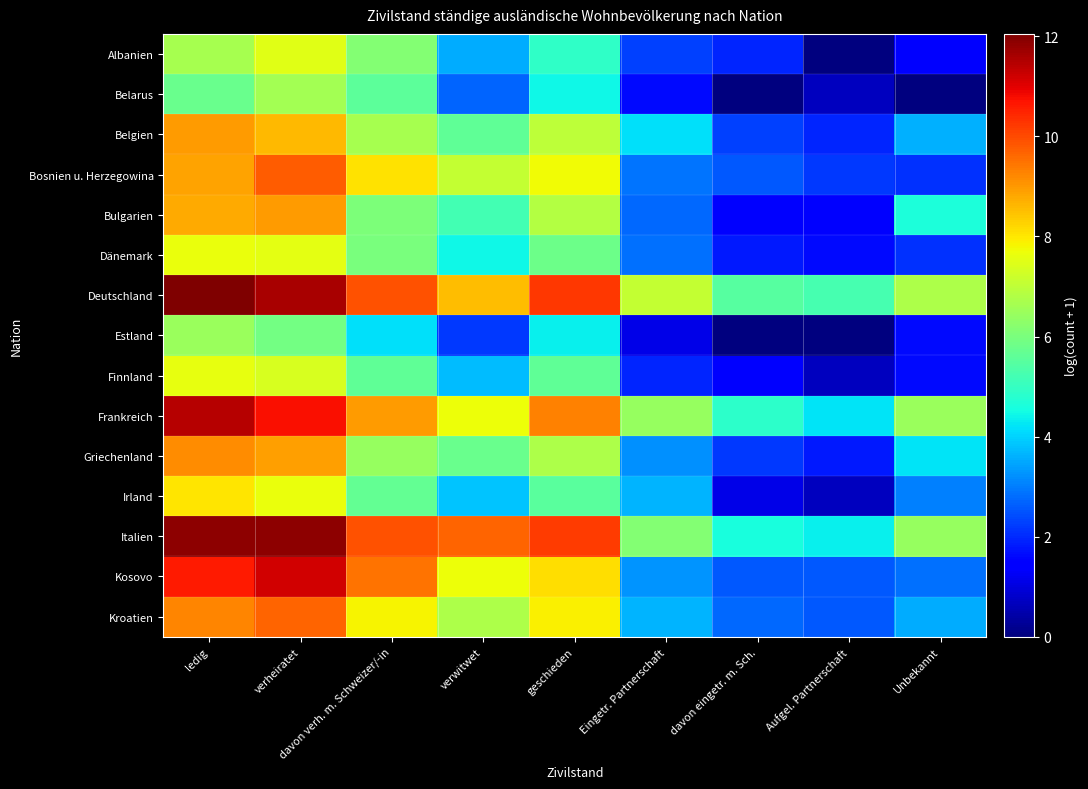

What is the spread (max minus min) of values at davon eingetr. m. Sch.?

5.5